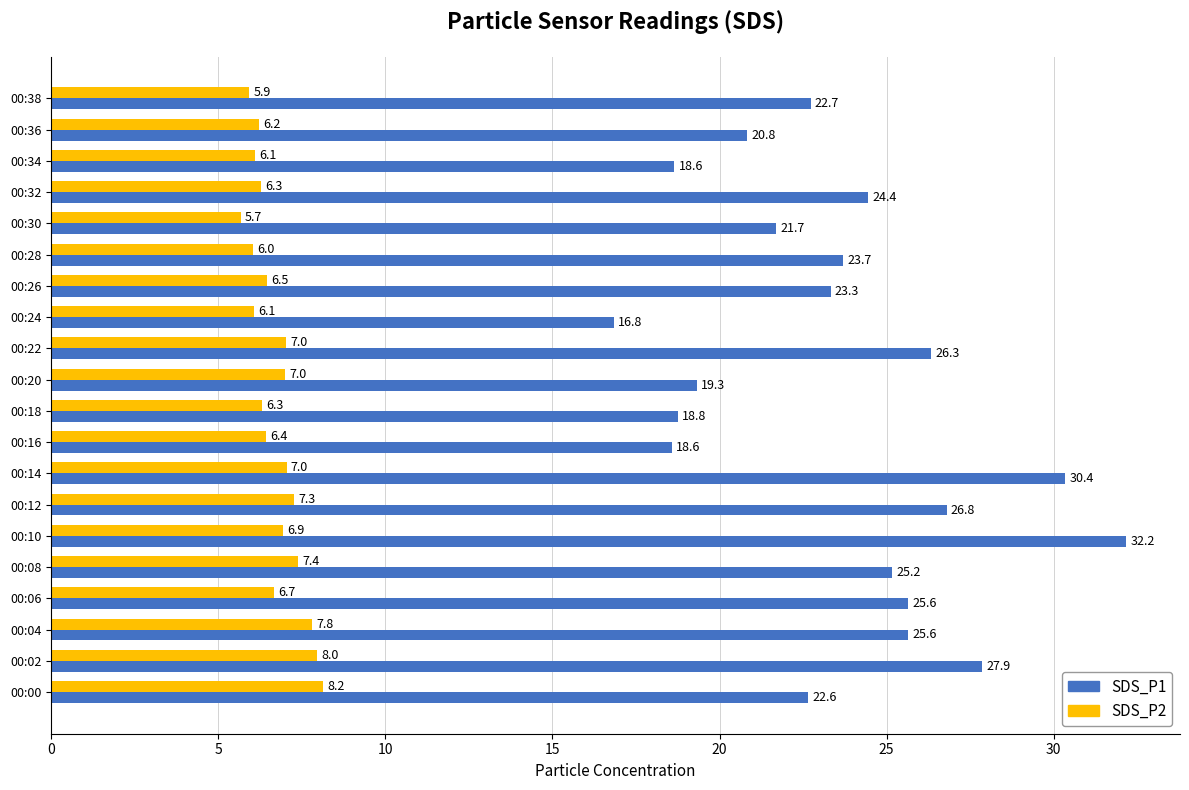

How many series are shown in this chart?

2